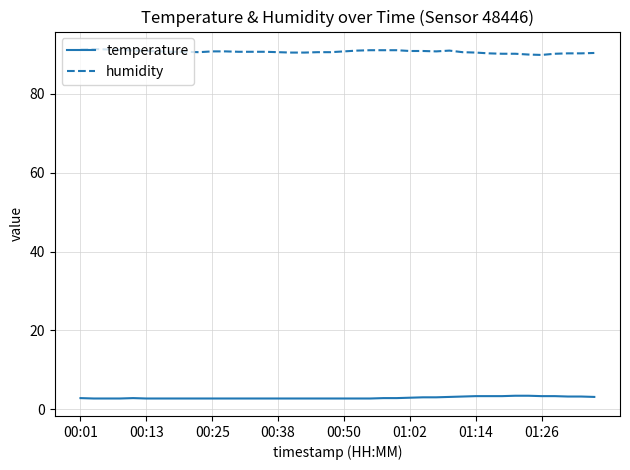

True or false: humidity and temperature cross at least once.

False